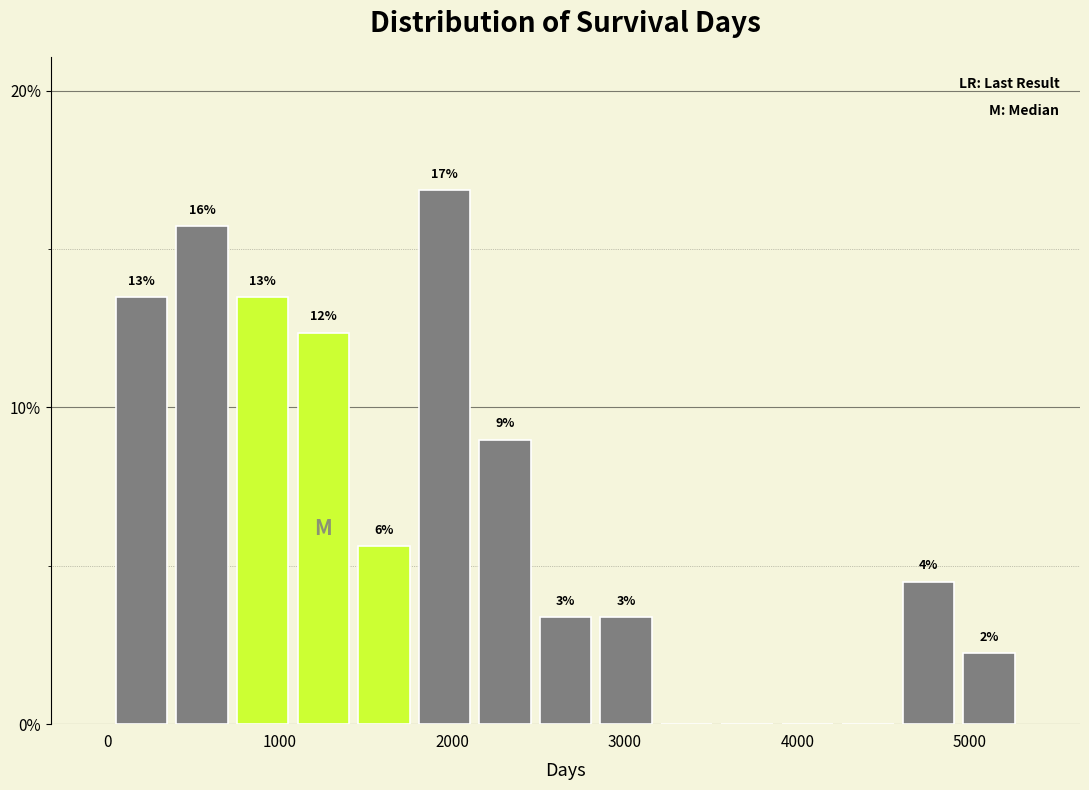

Read against the x-axis, roughly where is the centre of the tallest bar?

2000